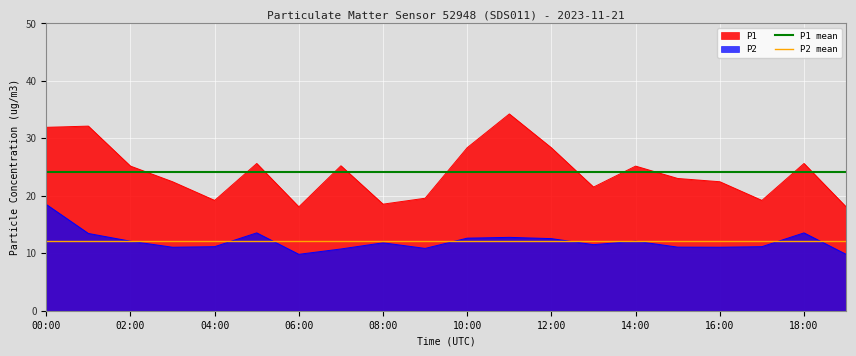

How many lines are shown in the chart?

2